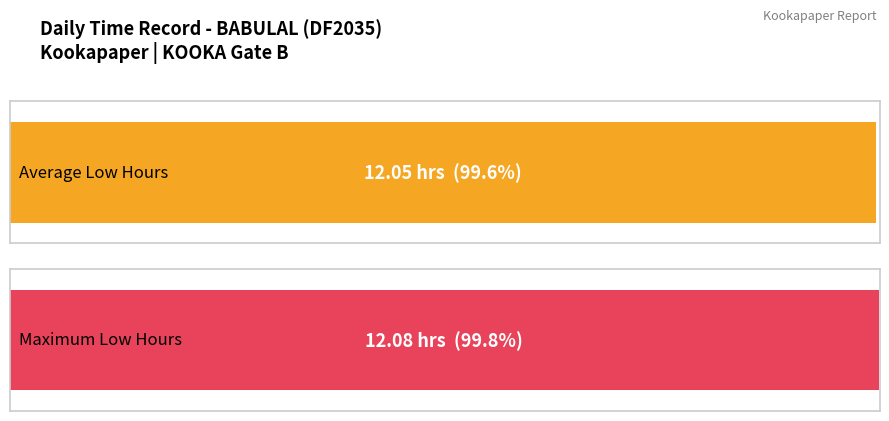

What is the difference between the maximum and minimum values?

0.1